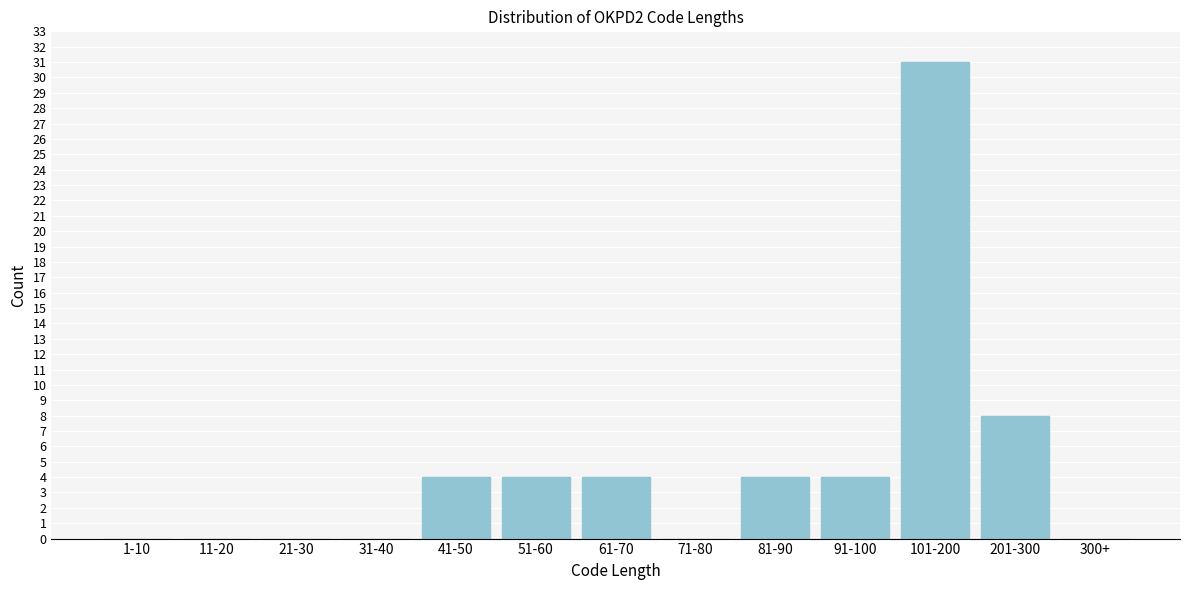

Reading left to right, extract all data points from this chart.

1-10=0	11-20=0	21-30=0	31-40=0	41-50=4	51-60=4	61-70=4	71-80=0	81-90=4	91-100=4	101-200=31	201-300=8	300+=0